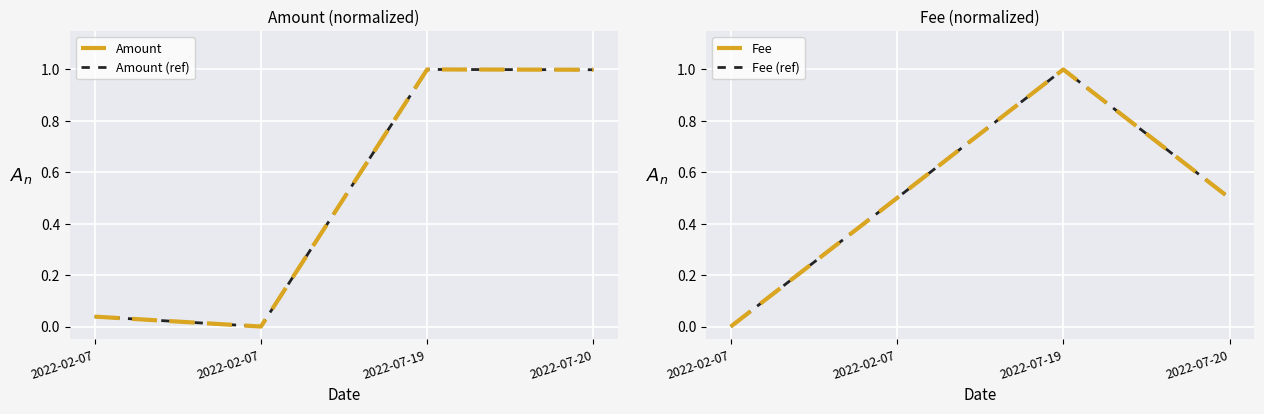

True or false: Fee (ref) has more than 2 interior local peaks.

False